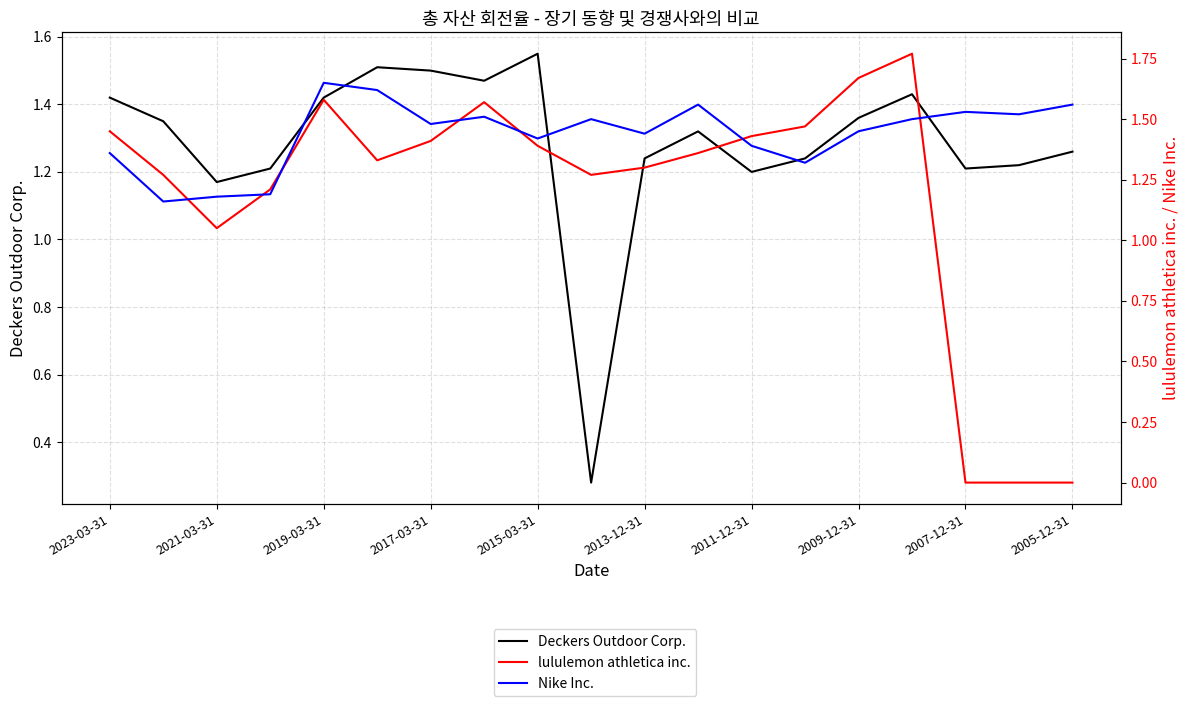

Is this an area chart (filled region under the line)?

No